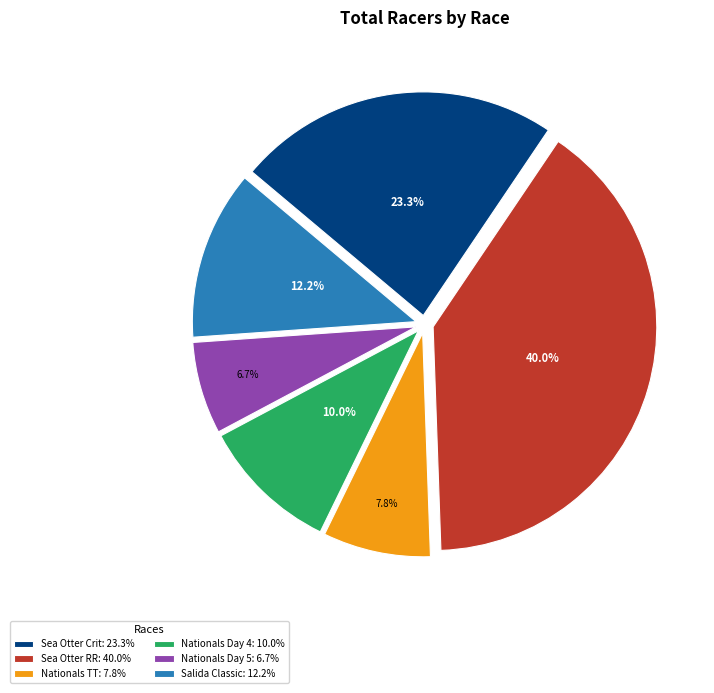

Is there any slice that represents more than half of the pie?

No